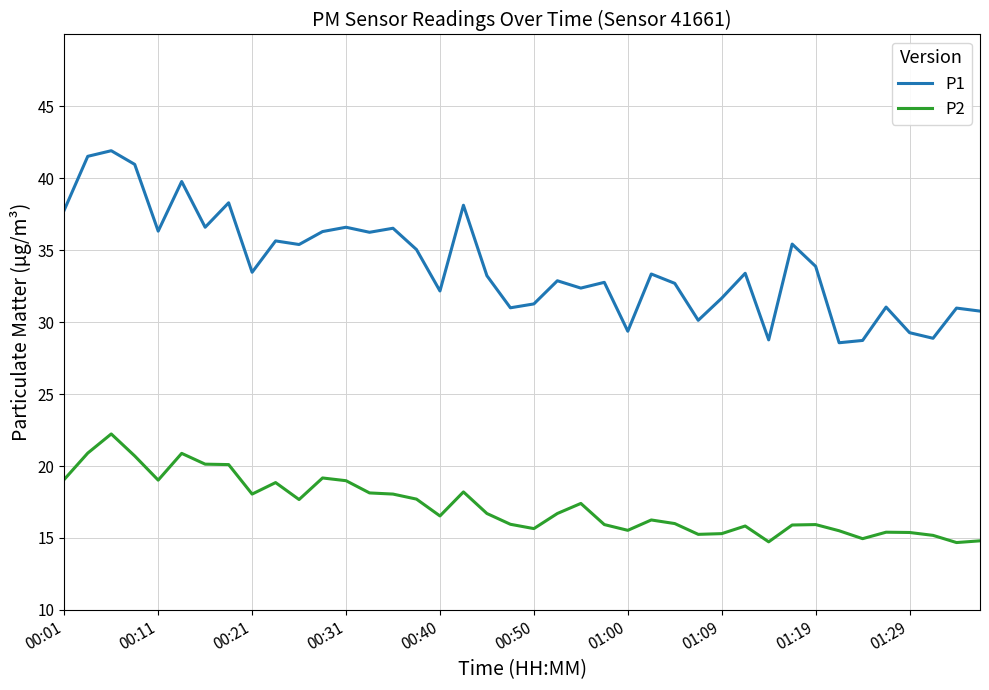

What is the highest value of the P1 series?

41.9